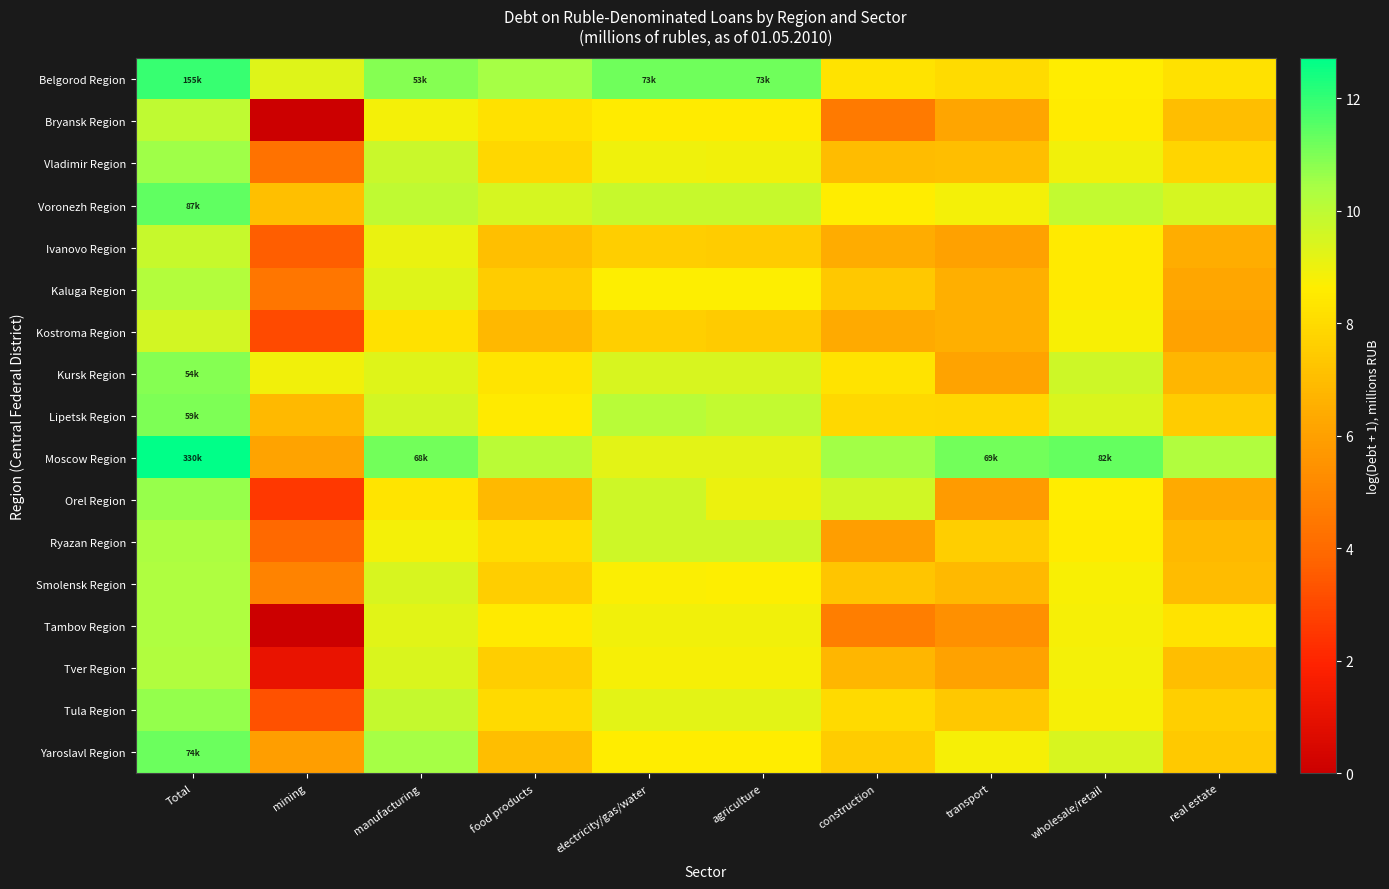

Reading left to right, what are all the values shown in this chart?

Belgorod Region: Total=12.0	mining=9.3	manufacturing=10.9	food products=10.4	electricity/gas/water=11.2	agriculture=11.2	construction=8.3	transport=8.0	wholesale/retail=8.6	real estate=8.2
Bryansk Region: Total=9.9	mining=0.0	manufacturing=8.8	food products=8.2	electricity/gas/water=8.6	agriculture=8.6	construction=4.6	transport=6.2	wholesale/retail=8.5	real estate=7.0
Vladimir Region: Total=10.6	mining=4.3	manufacturing=9.7	food products=7.8	electricity/gas/water=8.9	agriculture=8.9	construction=7.0	transport=7.0	wholesale/retail=8.9	real estate=7.8
Voronezh Region: Total=11.4	mining=7.1	manufacturing=9.9	food products=9.5	electricity/gas/water=9.8	agriculture=9.8	construction=8.6	transport=8.9	wholesale/retail=9.9	real estate=9.5
Ivanovo Region: Total=9.8	mining=3.6	manufacturing=9.1	food products=7.1	electricity/gas/water=7.5	agriculture=7.5	construction=6.4	transport=6.0	wholesale/retail=8.5	real estate=6.5
Kaluga Region: Total=10.2	mining=4.5	manufacturing=9.3	food products=7.5	electricity/gas/water=8.7	agriculture=8.7	construction=7.4	transport=6.5	wholesale/retail=8.5	real estate=6.3
Kostroma Region: Total=9.6	mining=3.0	manufacturing=8.2	food products=6.8	electricity/gas/water=7.6	agriculture=7.5	construction=6.4	transport=6.5	wholesale/retail=8.7	real estate=6.1
Kursk Region: Total=10.9	mining=8.9	manufacturing=9.3	food products=8.3	electricity/gas/water=9.5	agriculture=9.5	construction=8.3	transport=6.1	wholesale/retail=9.7	real estate=6.8
Lipetsk Region: Total=11.0	mining=6.9	manufacturing=9.5	food products=8.5	electricity/gas/water=10.1	agriculture=9.9	construction=7.9	transport=7.9	wholesale/retail=9.4	real estate=7.5
Moscow Region: Total=12.7	mining=6.1	manufacturing=11.1	food products=10.1	electricity/gas/water=9.2	agriculture=9.2	construction=10.5	transport=11.2	wholesale/retail=11.3	real estate=10.3
Orel Region: Total=10.6	mining=2.6	manufacturing=8.3	food products=6.9	electricity/gas/water=9.6	agriculture=9.0	construction=9.6	transport=5.8	wholesale/retail=8.6	real estate=6.4
Ryazan Region: Total=10.4	mining=3.9	manufacturing=8.9	food products=8.1	electricity/gas/water=9.6	agriculture=9.6	construction=6.0	transport=7.6	wholesale/retail=8.5	real estate=6.9
Smolensk Region: Total=10.3	mining=4.9	manufacturing=9.5	food products=7.6	electricity/gas/water=8.7	agriculture=8.7	construction=7.3	transport=6.9	wholesale/retail=8.8	real estate=7.0
Tambov Region: Total=10.3	mining=0.0	manufacturing=9.2	food products=8.5	electricity/gas/water=8.9	agriculture=8.9	construction=4.8	transport=5.4	wholesale/retail=8.8	real estate=8.3
Tver Region: Total=10.3	mining=1.1	manufacturing=9.4	food products=7.6	electricity/gas/water=8.8	agriculture=8.8	construction=6.8	transport=6.1	wholesale/retail=8.8	real estate=7.0
Tula Region: Total=10.7	mining=3.3	manufacturing=9.8	food products=8.0	electricity/gas/water=9.2	agriculture=9.2	construction=7.9	transport=7.4	wholesale/retail=8.8	real estate=7.6
Yaroslavl Region: Total=11.2	mining=5.9	manufacturing=10.5	food products=7.0	electricity/gas/water=8.6	agriculture=8.6	construction=7.5	transport=8.8	wholesale/retail=9.4	real estate=7.4